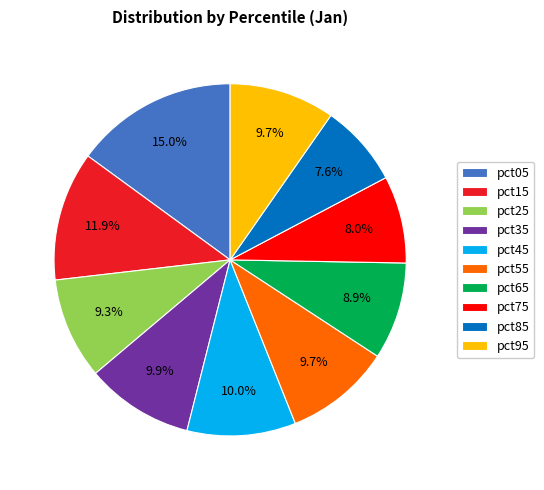

True or false: pct55 accounts for 1% of the total.

False